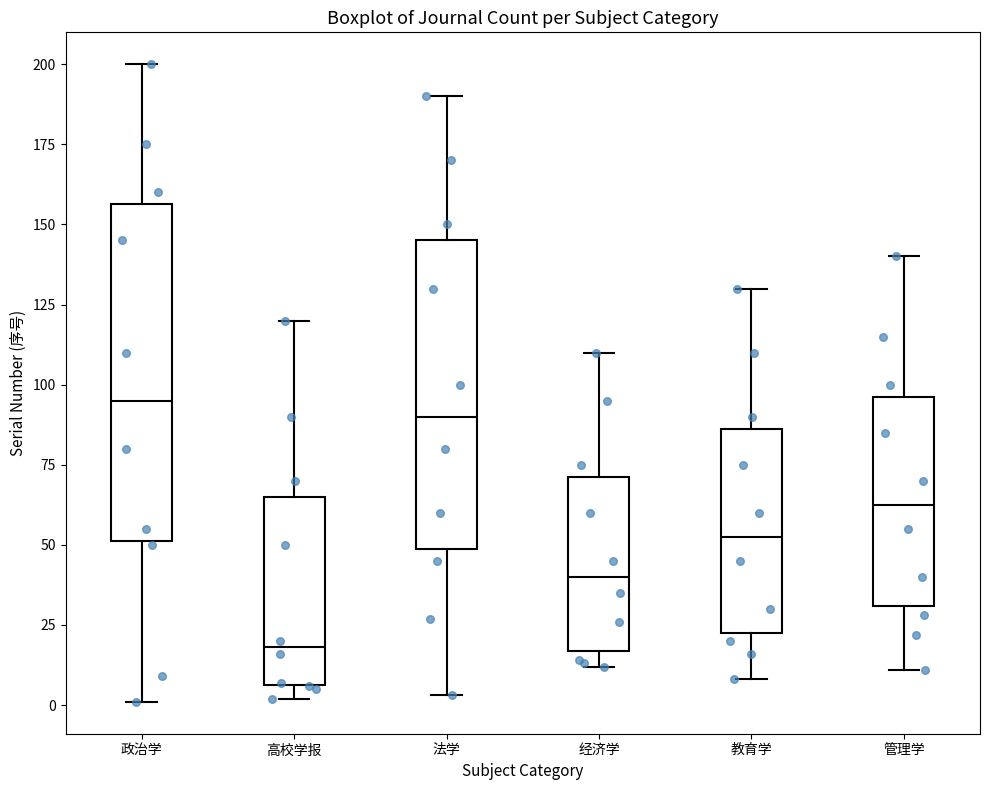

Which box is the tallest, from its lower edge to its upper edge?

政治学